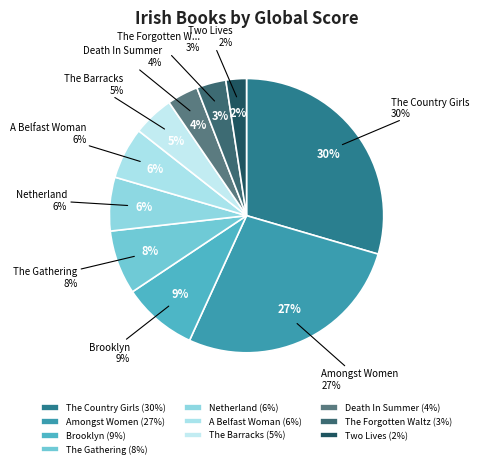

Which category has the smallest portion of the pie?

Two Lives